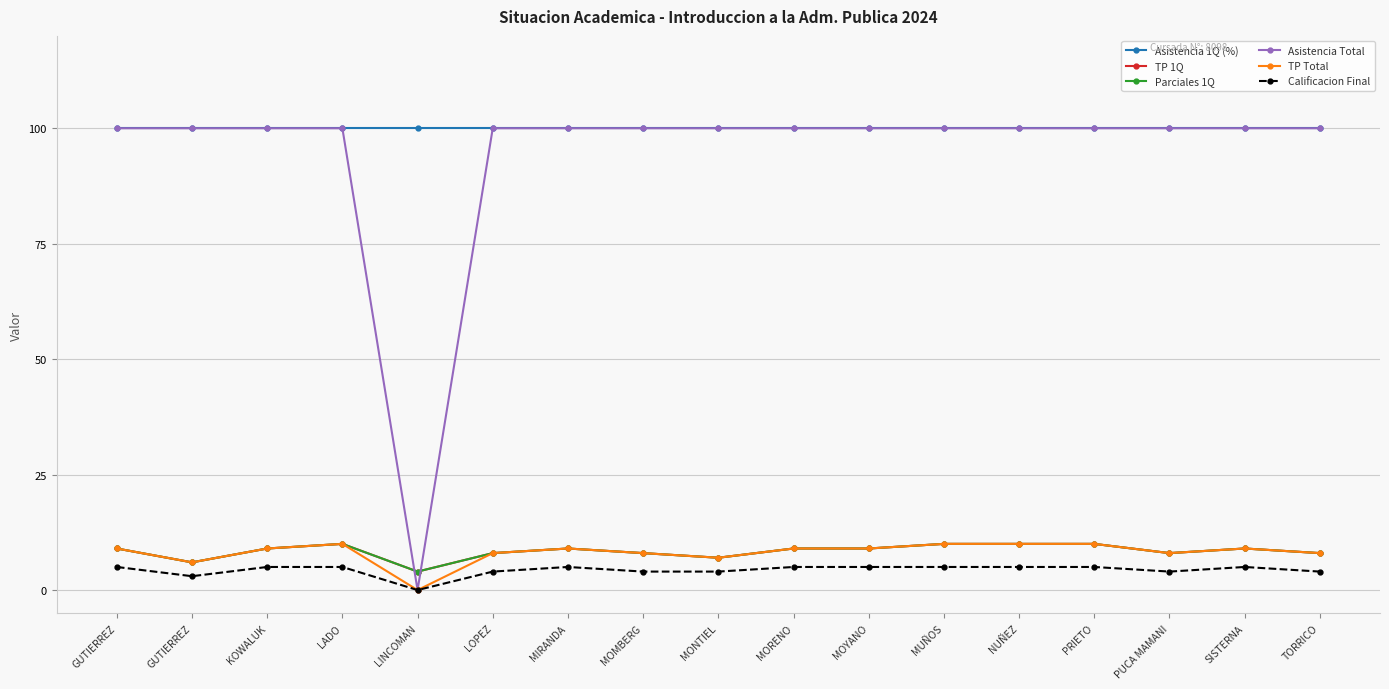

The value of Asistencia Total at MORENO is 100. True or false?

True